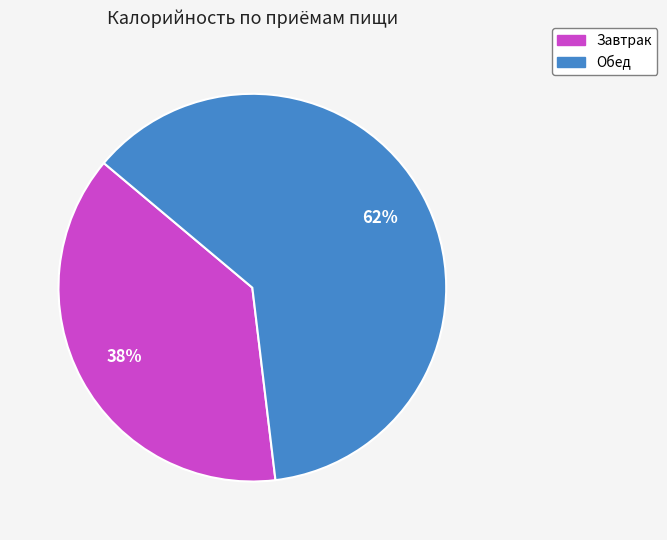

To the nearest percent, what percentage of the pie is Обед?

62%